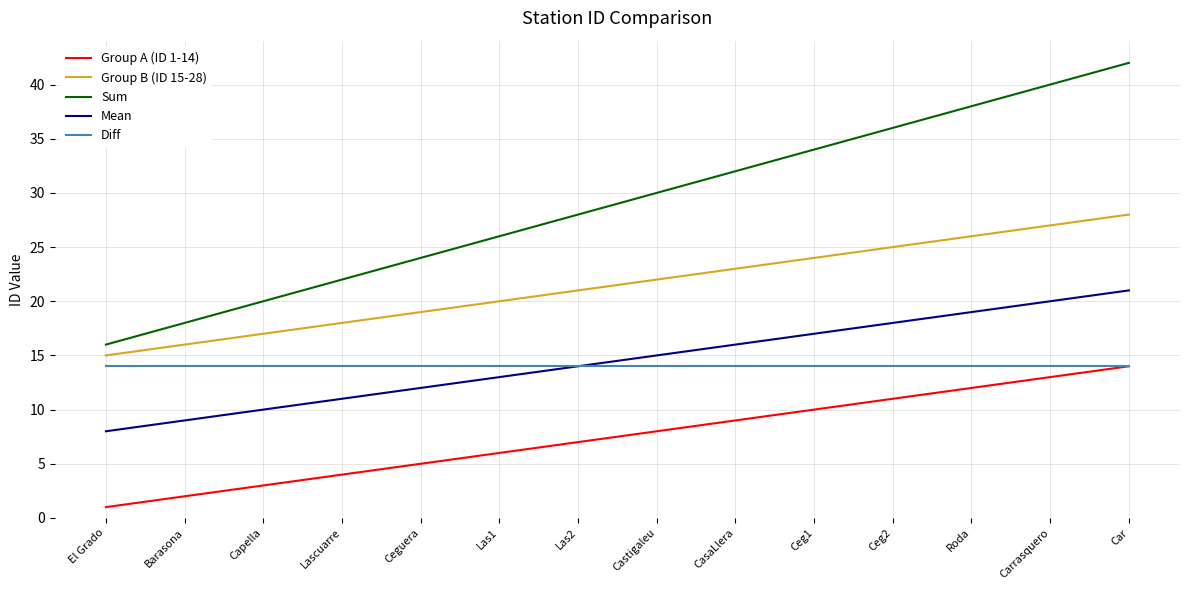

Between Capella and Las1, which series saw the biggest shift?

Sum